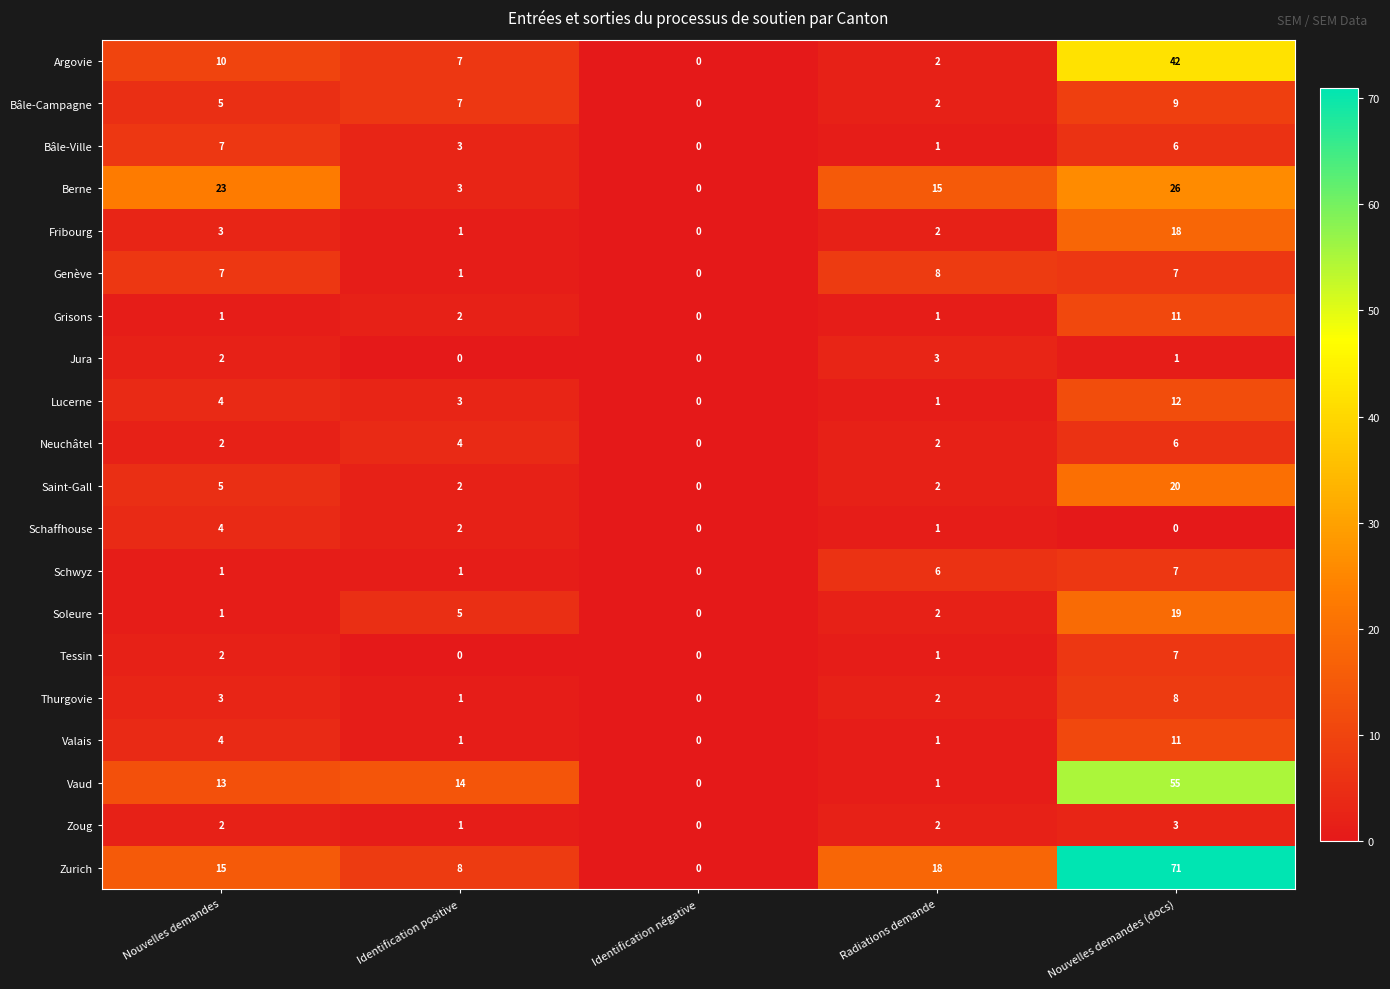

Which category has the highest value in the Genève series?

Radiations demande